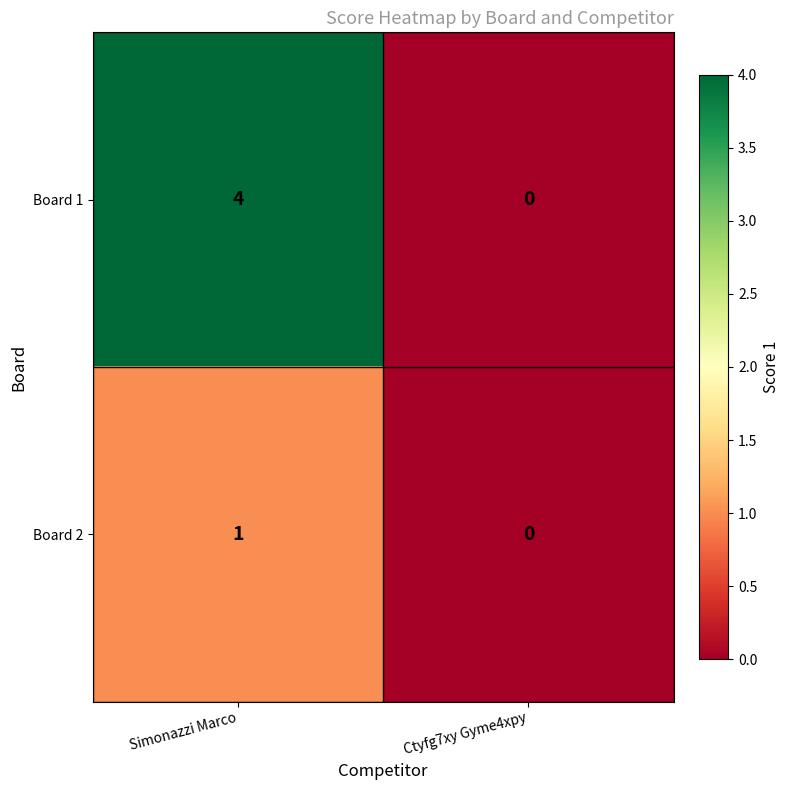

Rank the series at Simonazzi Marco from highest to lowest value.

Board 1, Board 2